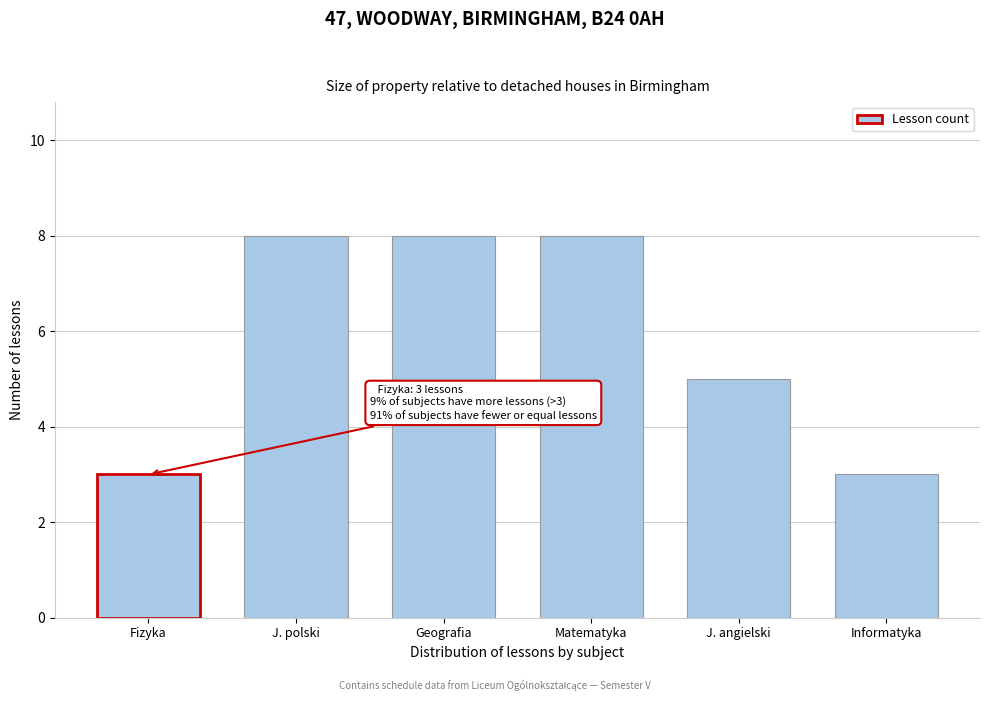

Reading left to right, list all the values displayed in this chart.

Fizyka=3	J. polski=8	Geografia=8	Matematyka=8	J. angielski=5	Informatyka=3